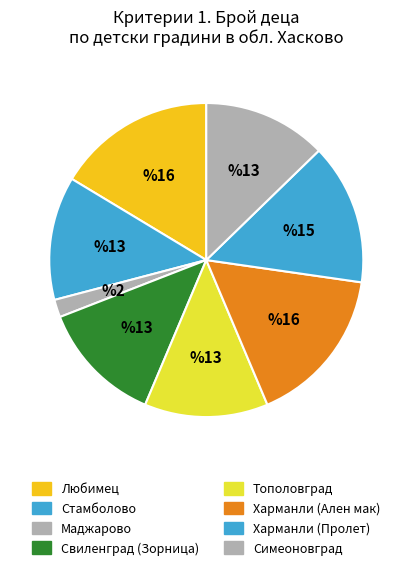

To the nearest percent, what percentage of the pie is Харманли (Ален мак)?

16%